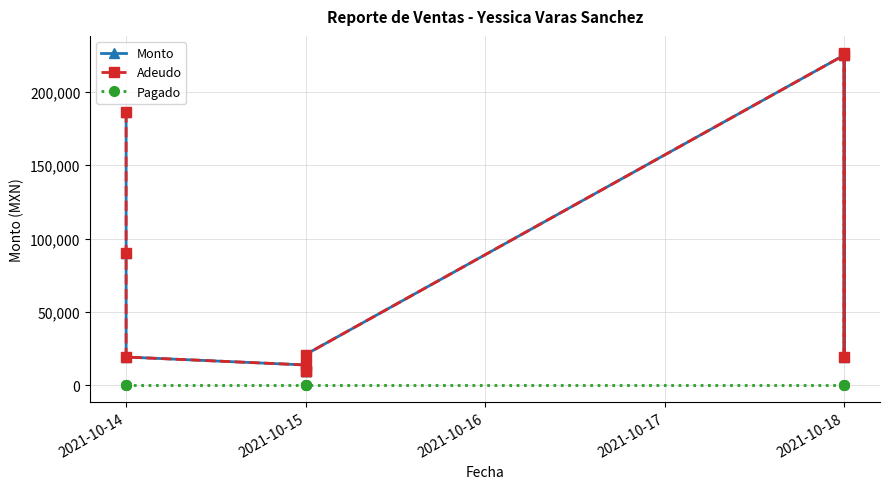

What is the highest value of the Adeudo series?

226800